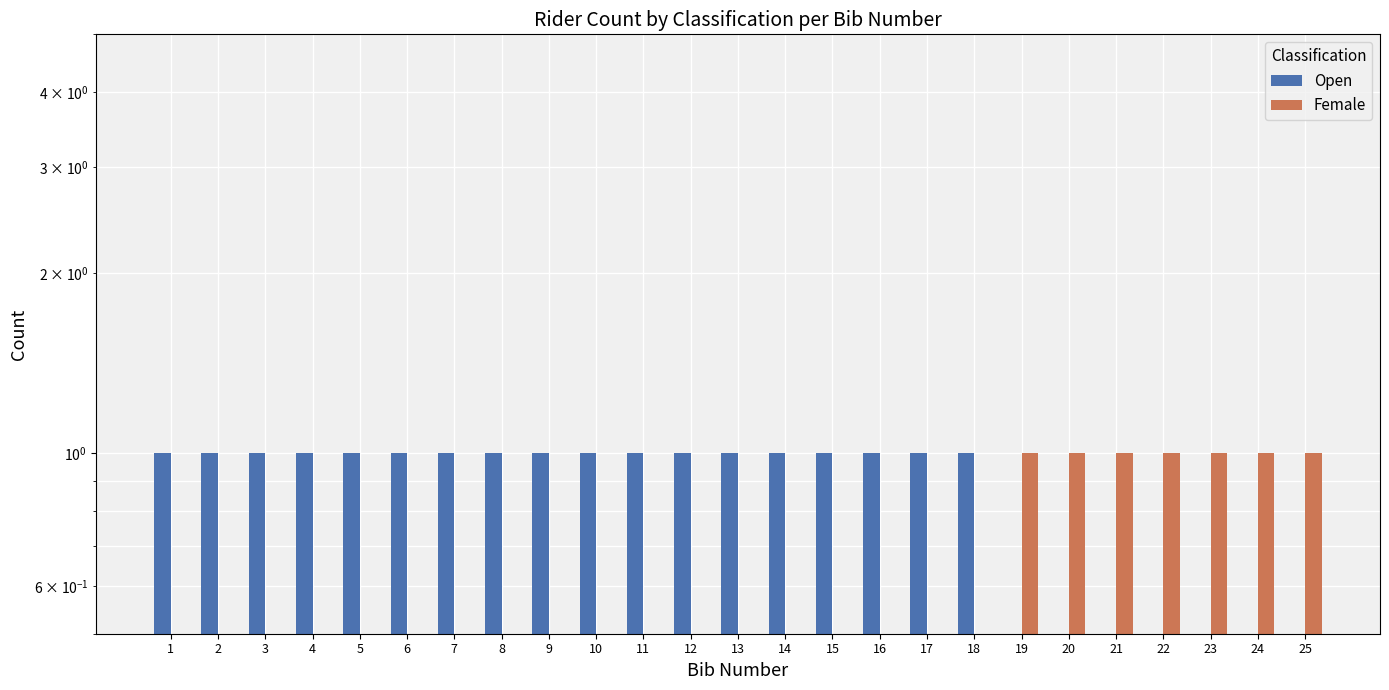

How many bars are there in each group?

2